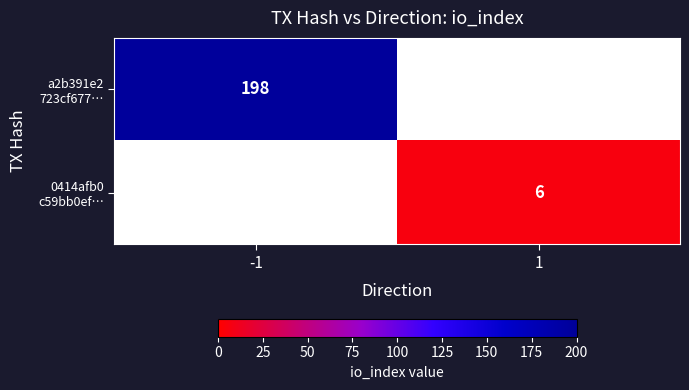

The a2b391e2 723cf677… series shows 128.4 at -1. True or false?

False